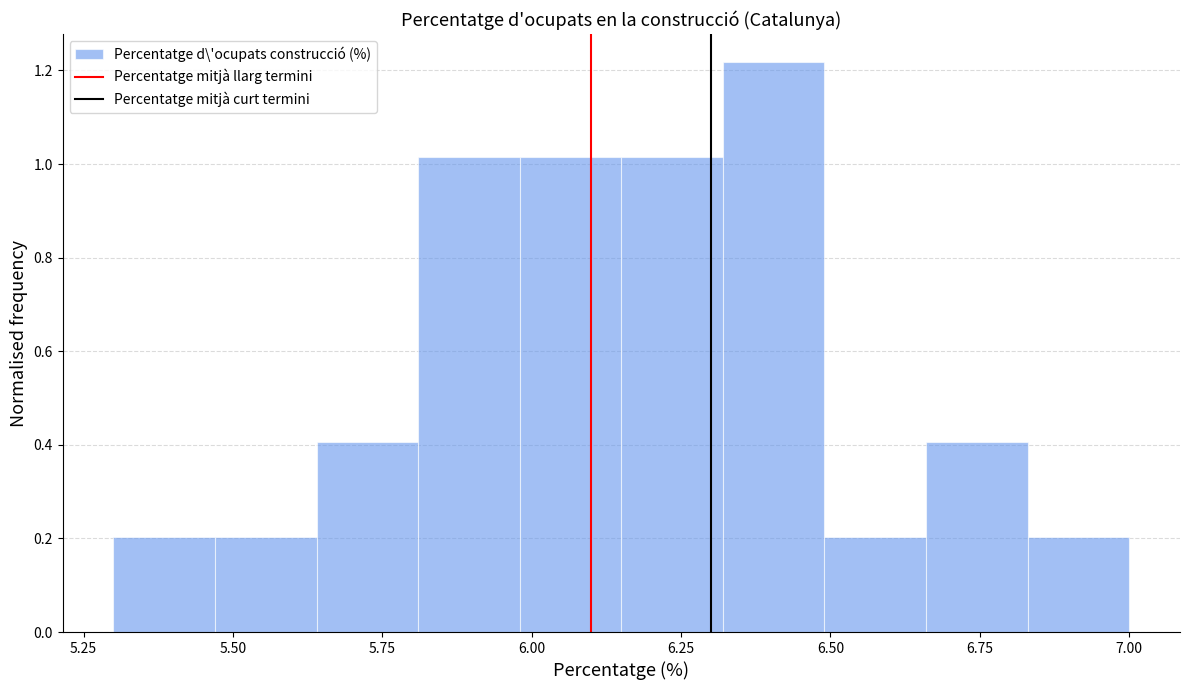

Read against the x-axis, roughly where is the centre of the tallest bar?

6.40